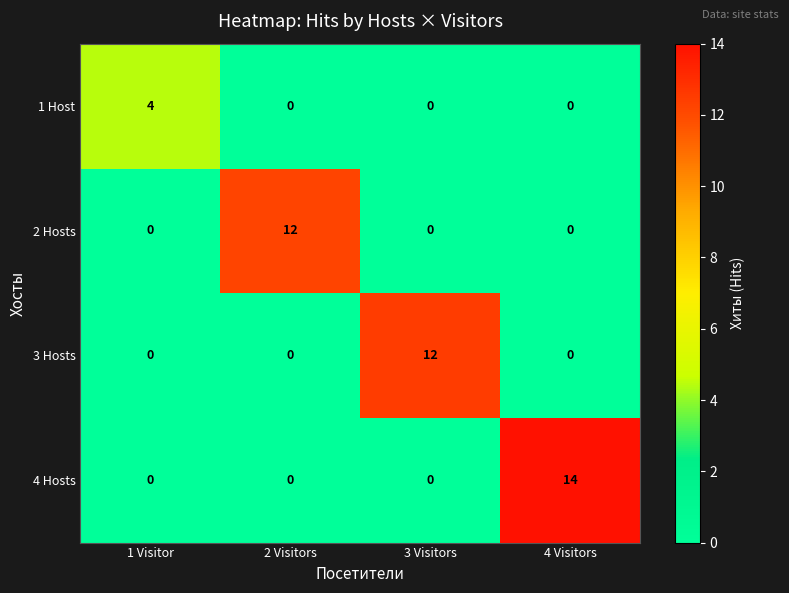

What is the sum of all 4 Hosts values?

14